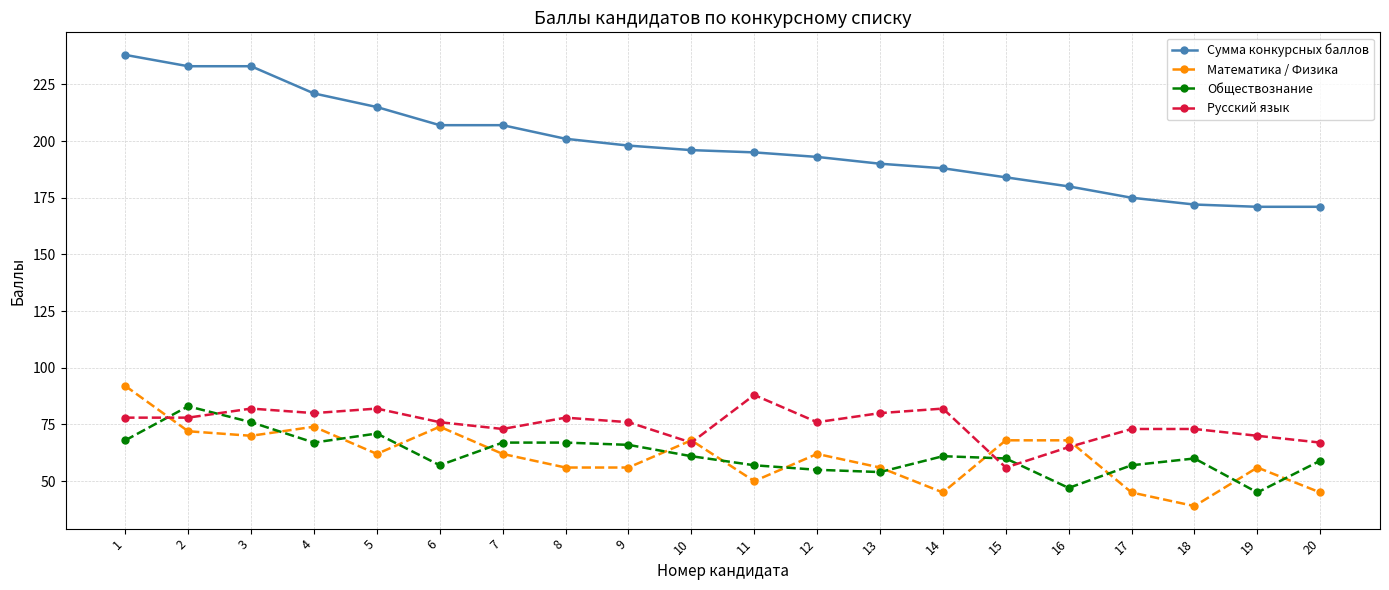

Where does the Обществознание series first go above 61?

1